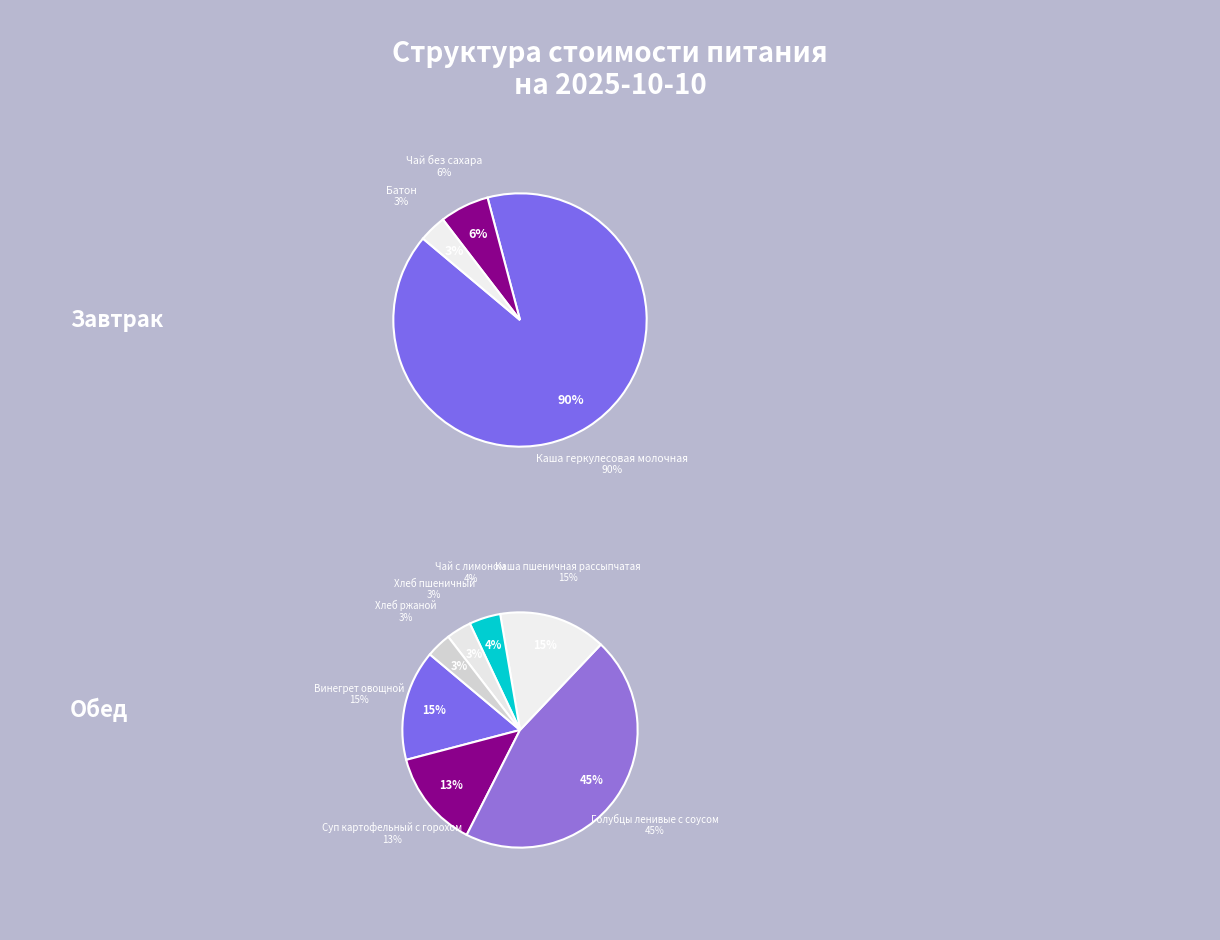

Between Винегрет овощной and Каша пшеничная рассыпчатая, which is larger?

Винегрет овощной